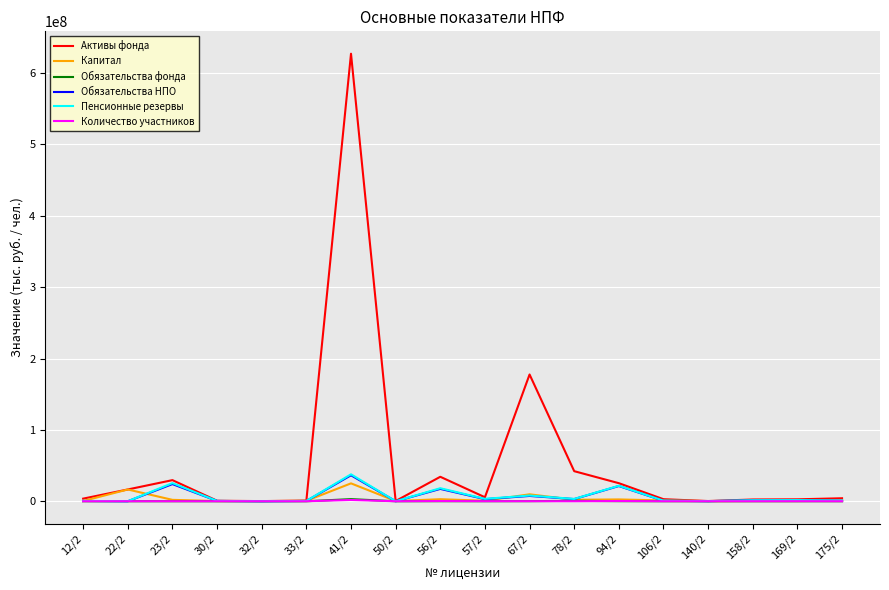

How many categories are shown in the chart?

18